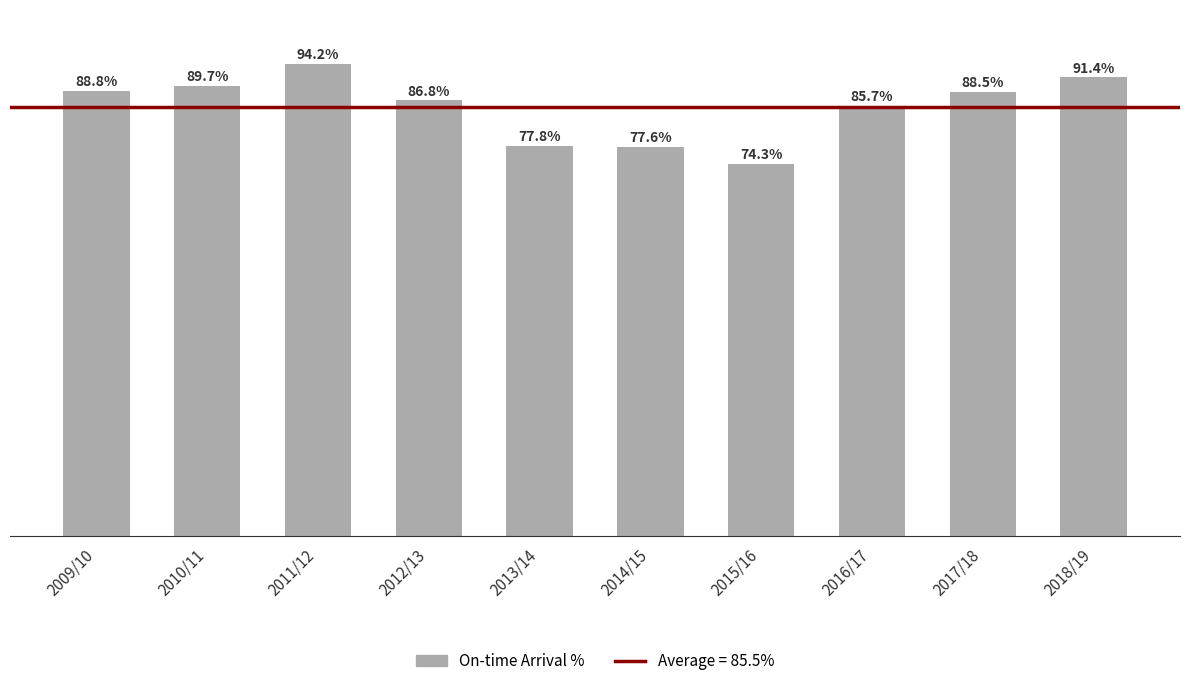

Between 2018/19 and 2012/13, which is larger?

2018/19